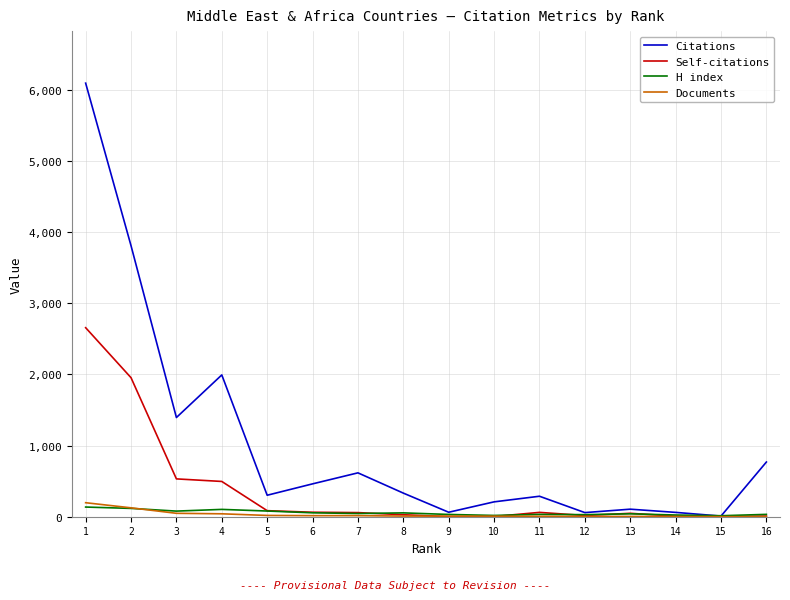

Which series has the largest total across all categories?

Citations